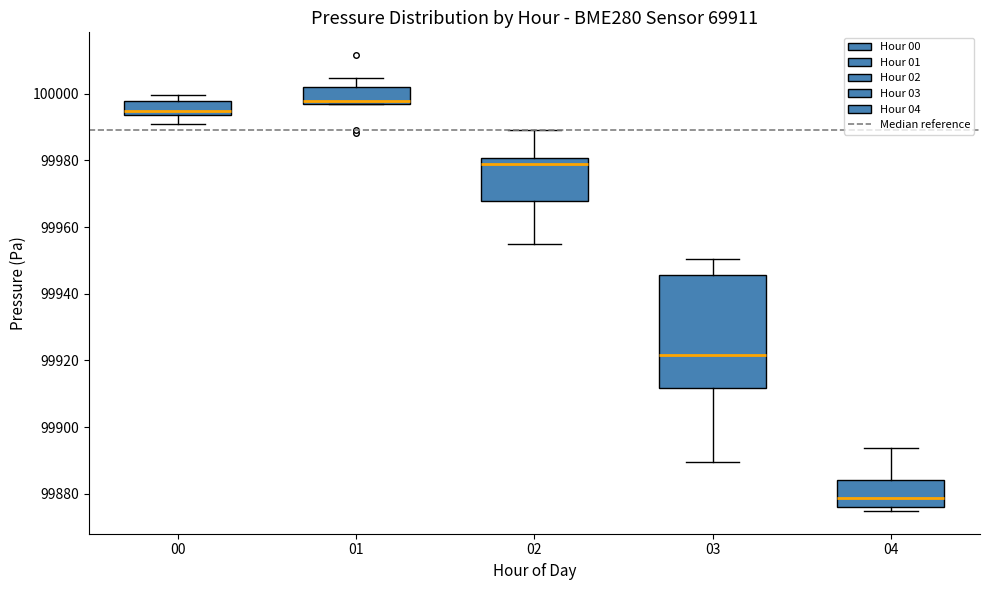

Which box is the tallest, from its lower edge to its upper edge?

03